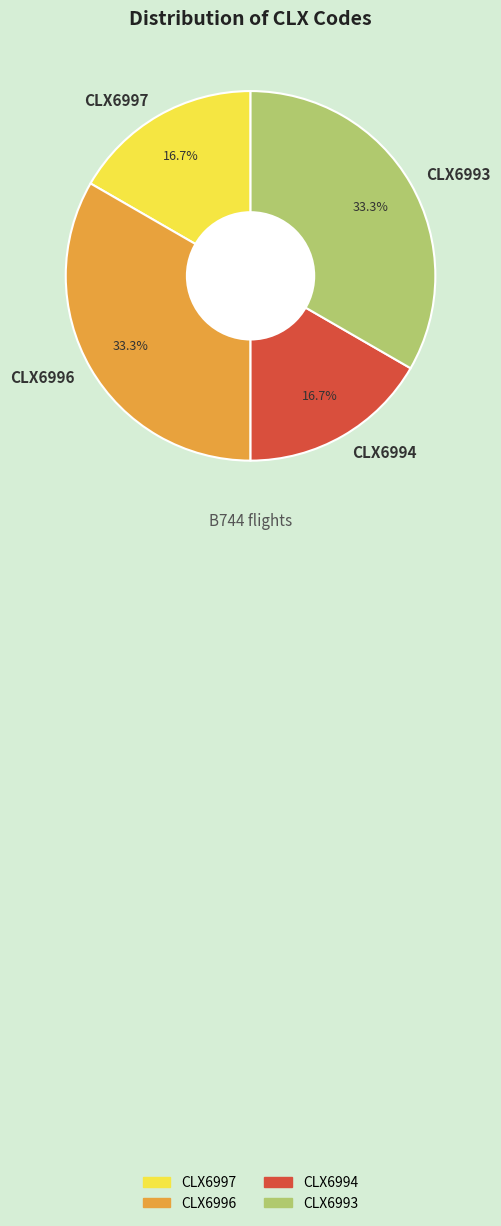

What percentage is the CLX6997 slice, to the nearest percent?

17%